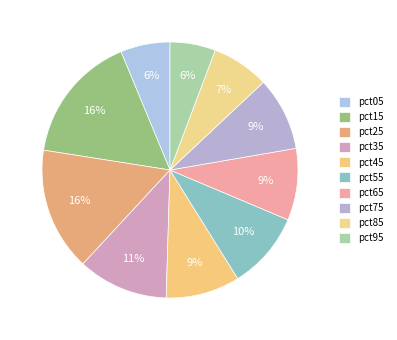

To the nearest percent, what portion does pct45 represent?

9%